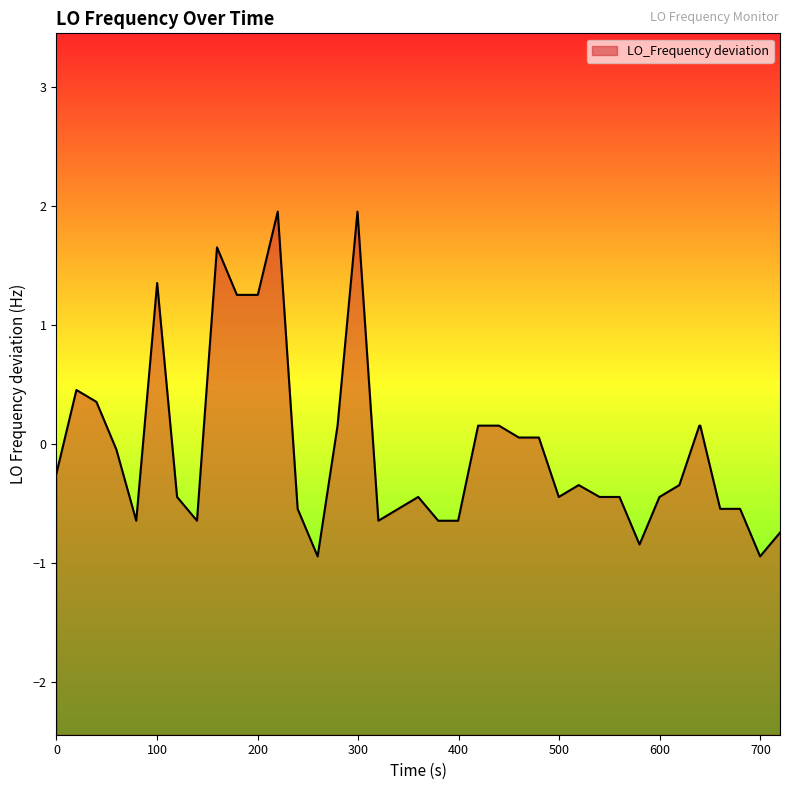

Does the chart display data point markers on the line(s)?

No